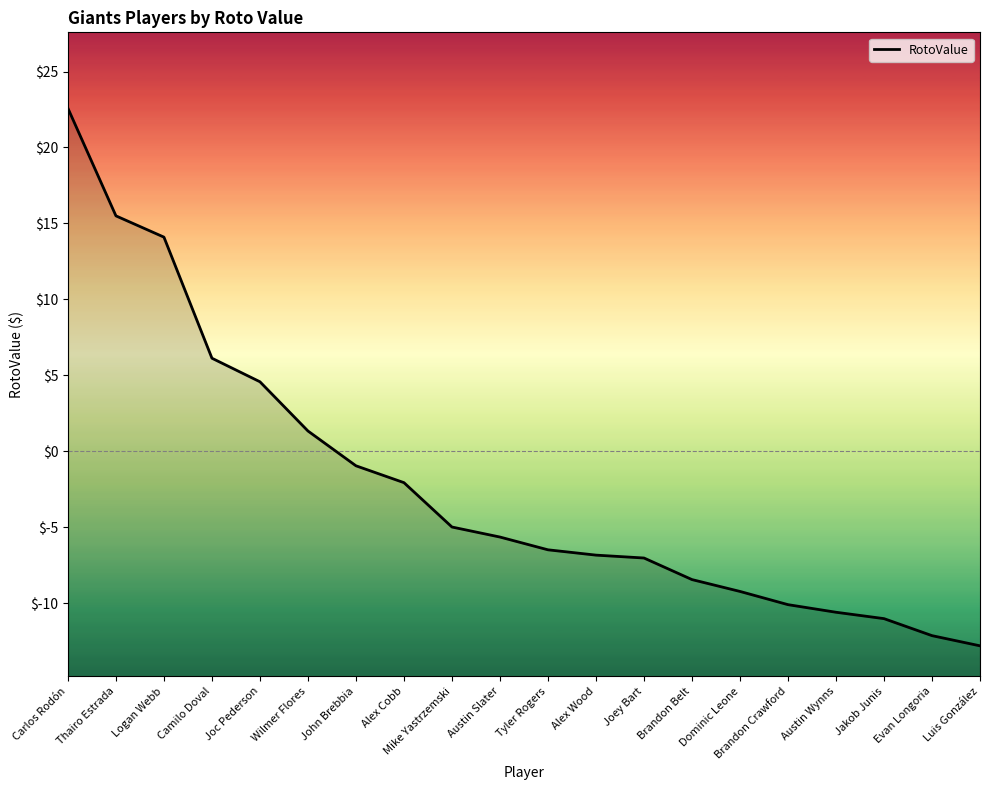

Between Alex Cobb and Brandon Belt, which is larger?

Alex Cobb